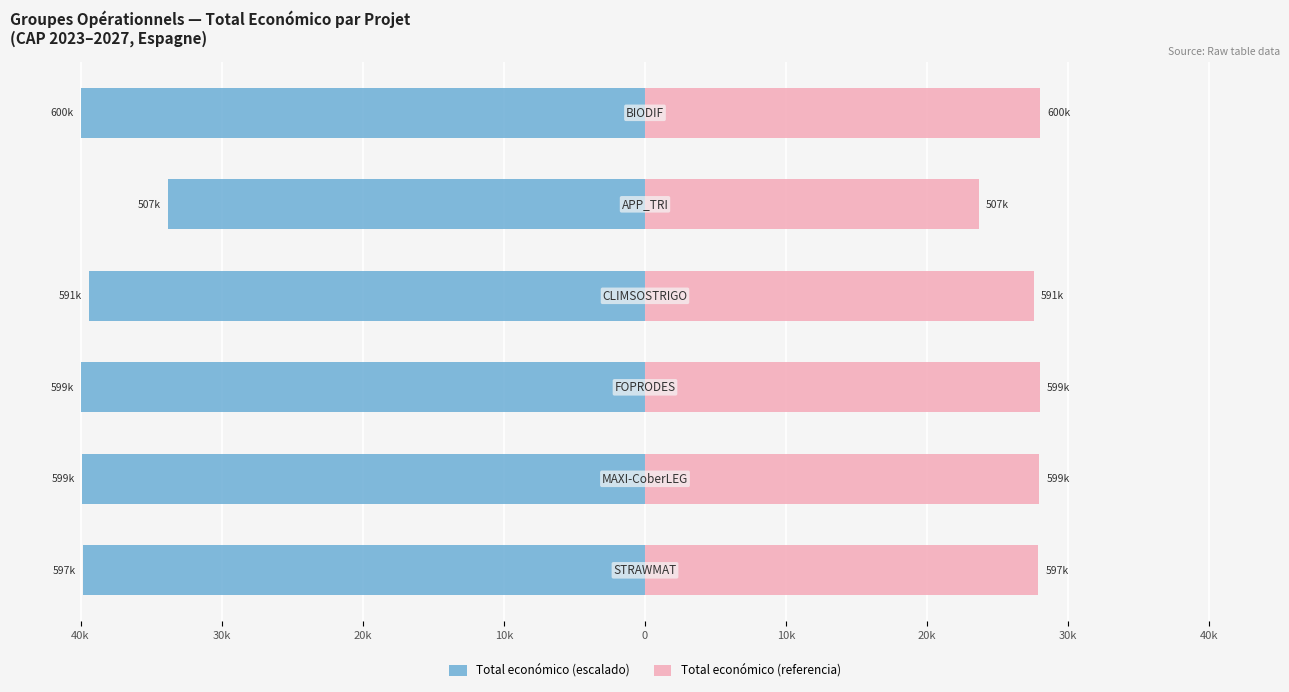

Between 40k and 10k, which series saw the biggest shift?

Total económico (escalado)